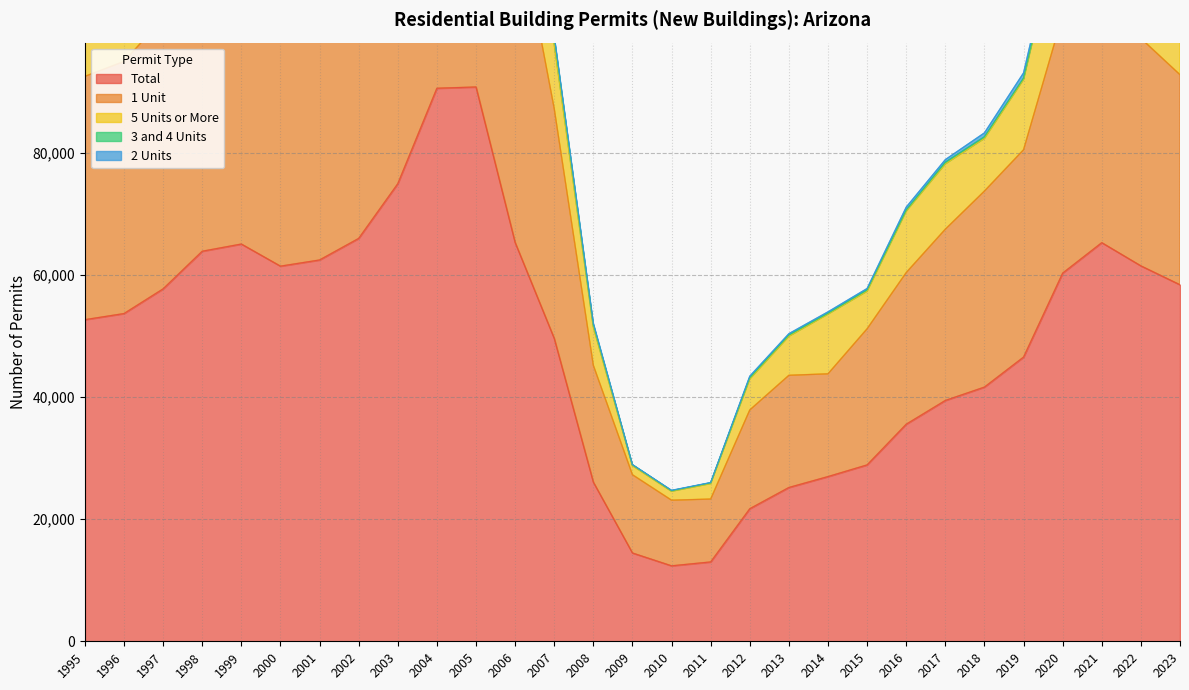

Does the chart display data point markers on the line(s)?

No